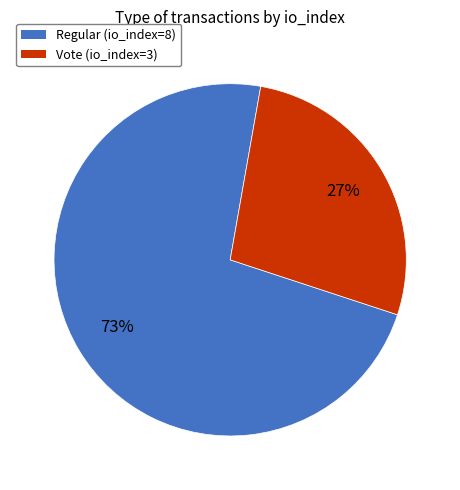

The Vote (io_index=3) slice represents 27% of the pie. True or false?

True